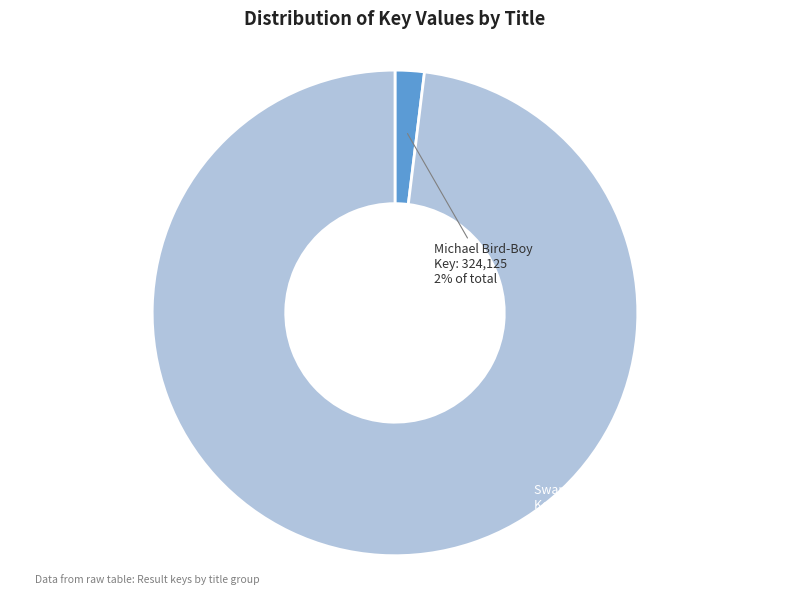

To the nearest percent, what is the difference between the largest and smallest slice percentages?

96%